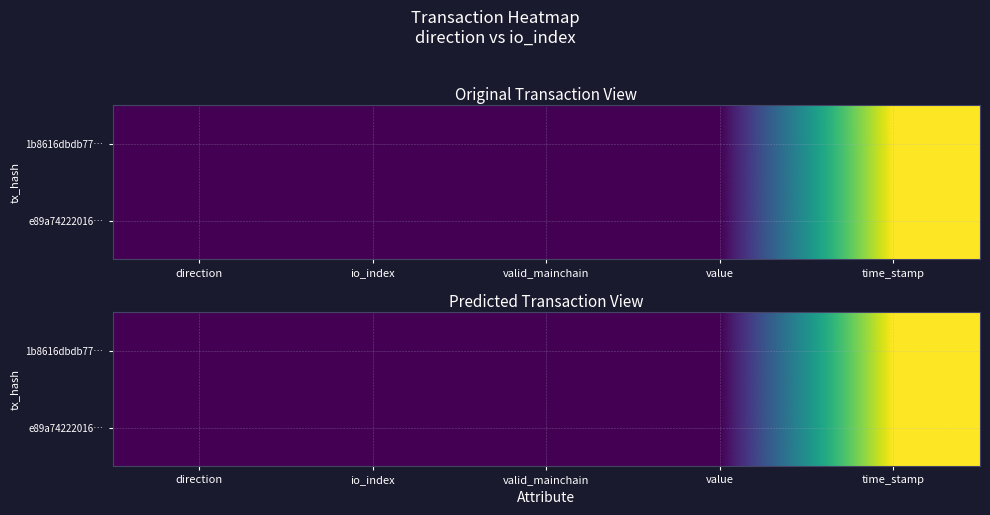

The e89a74222016… series shows 20.7 at io_index. True or false?

True